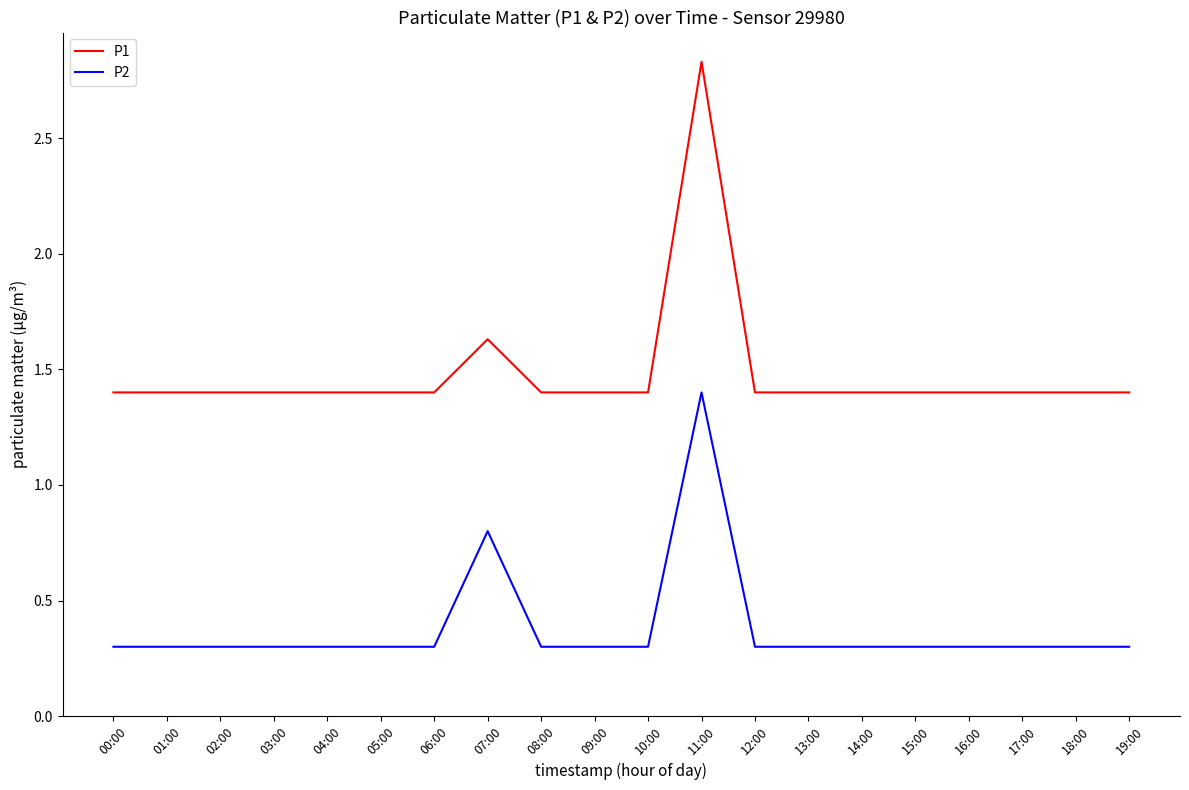

The value of P2 at 04:00 is 0.3. True or false?

True